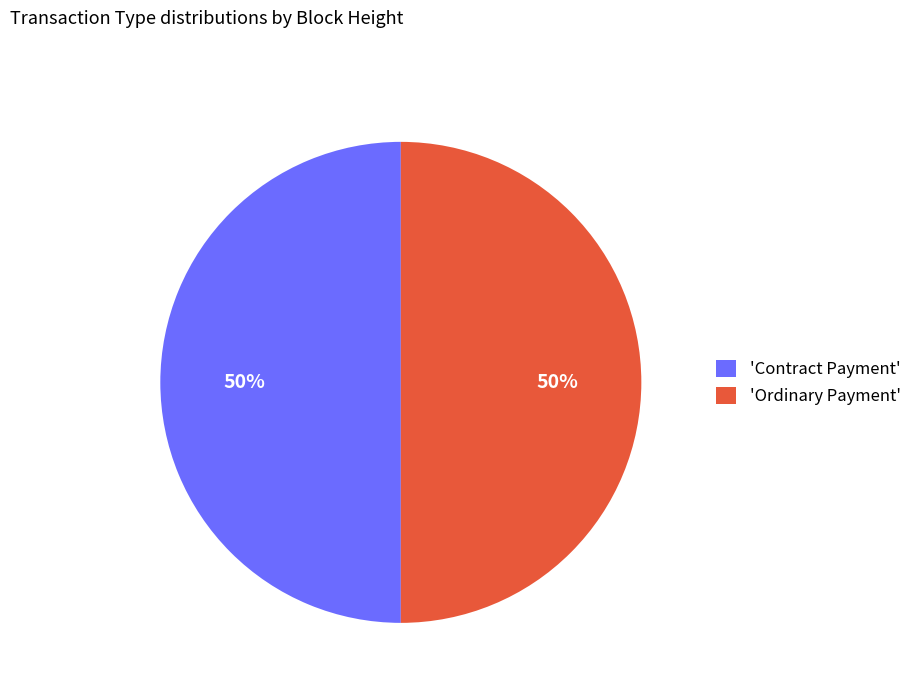

How many segments does this pie chart have?

2